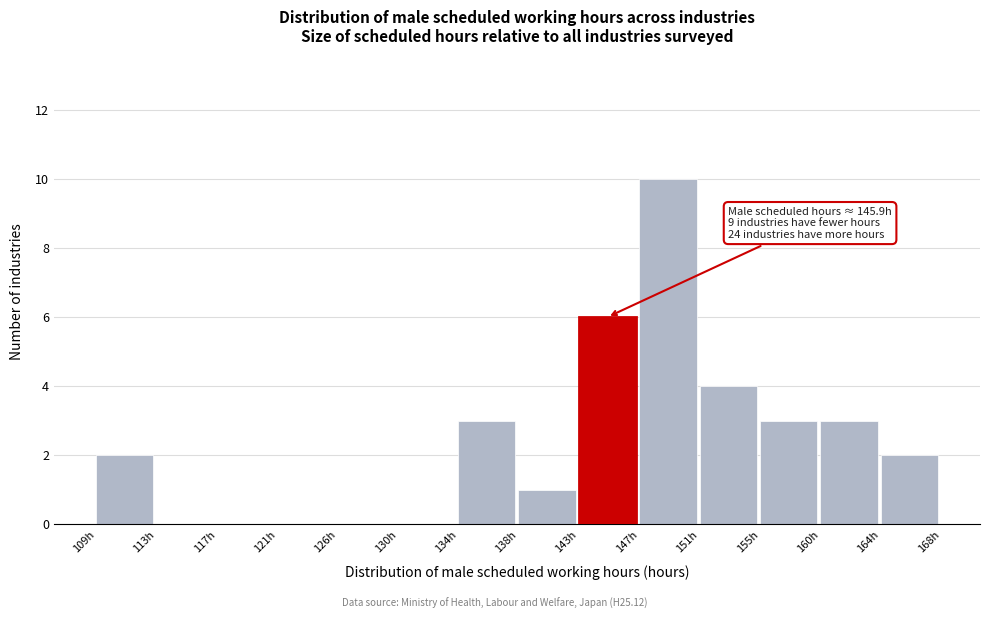

What is the greatest value displayed?

10